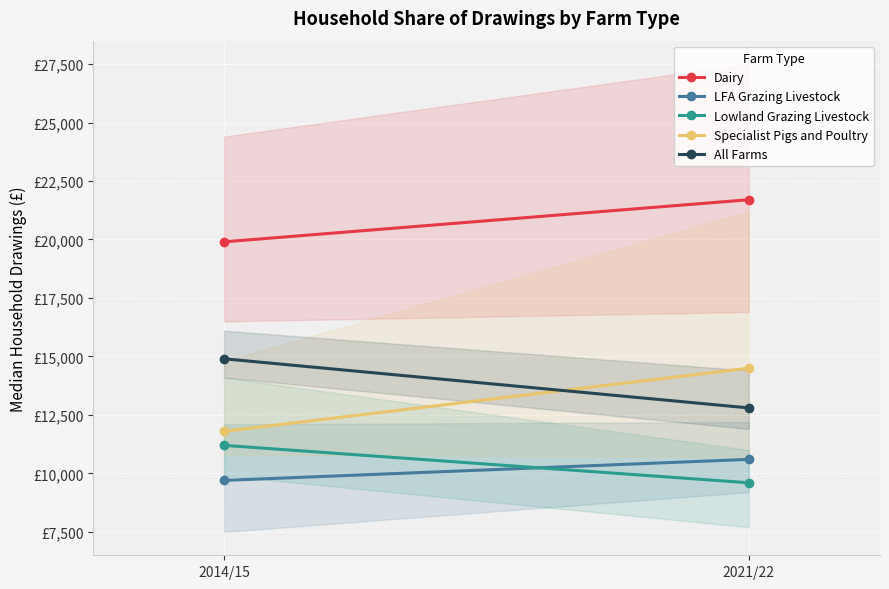

How many All Farms values are between 12800 and 14900?

2